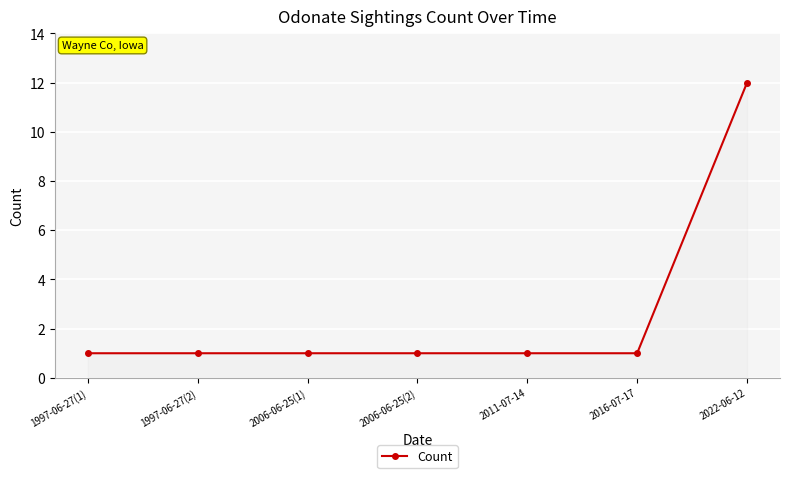

What is the sum of all values?

18